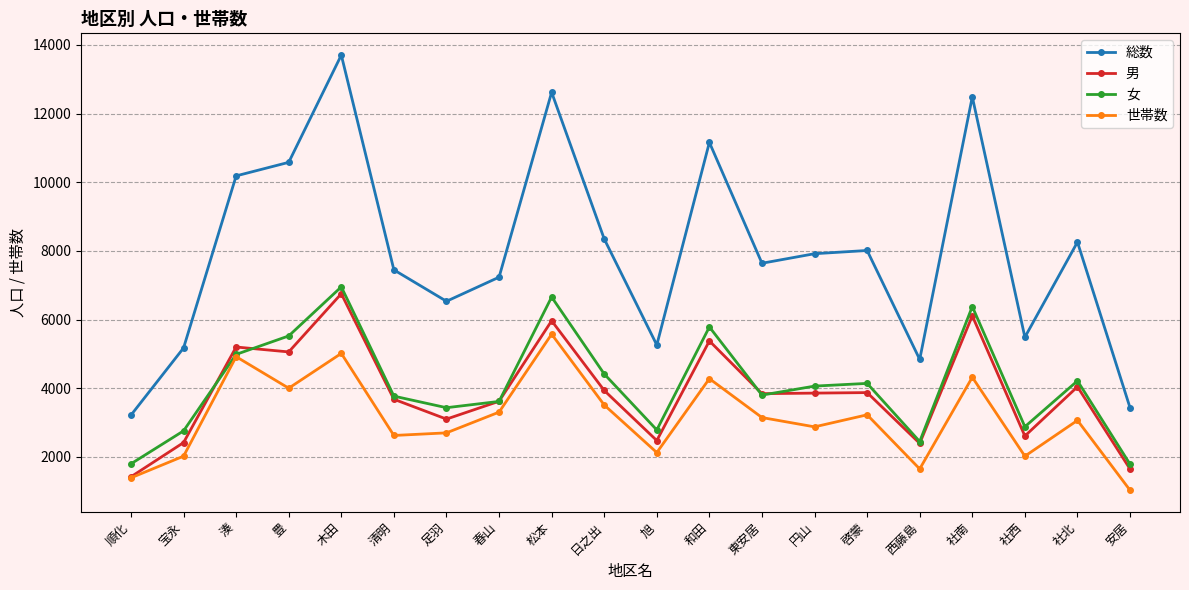

Which label corresponds to the largest value in the chart?

木田